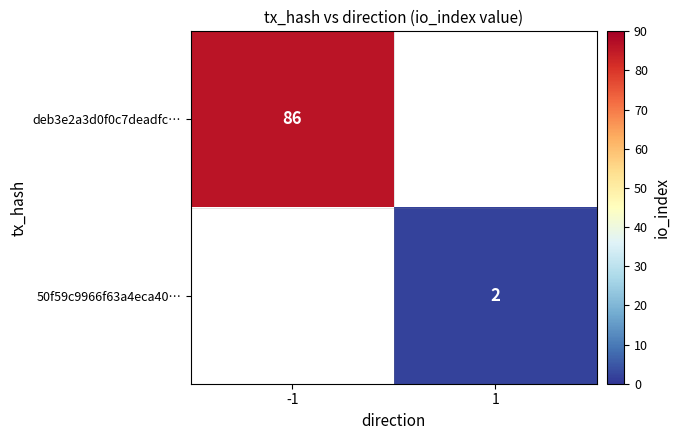

Which label corresponds to the largest value in the chart?

-1